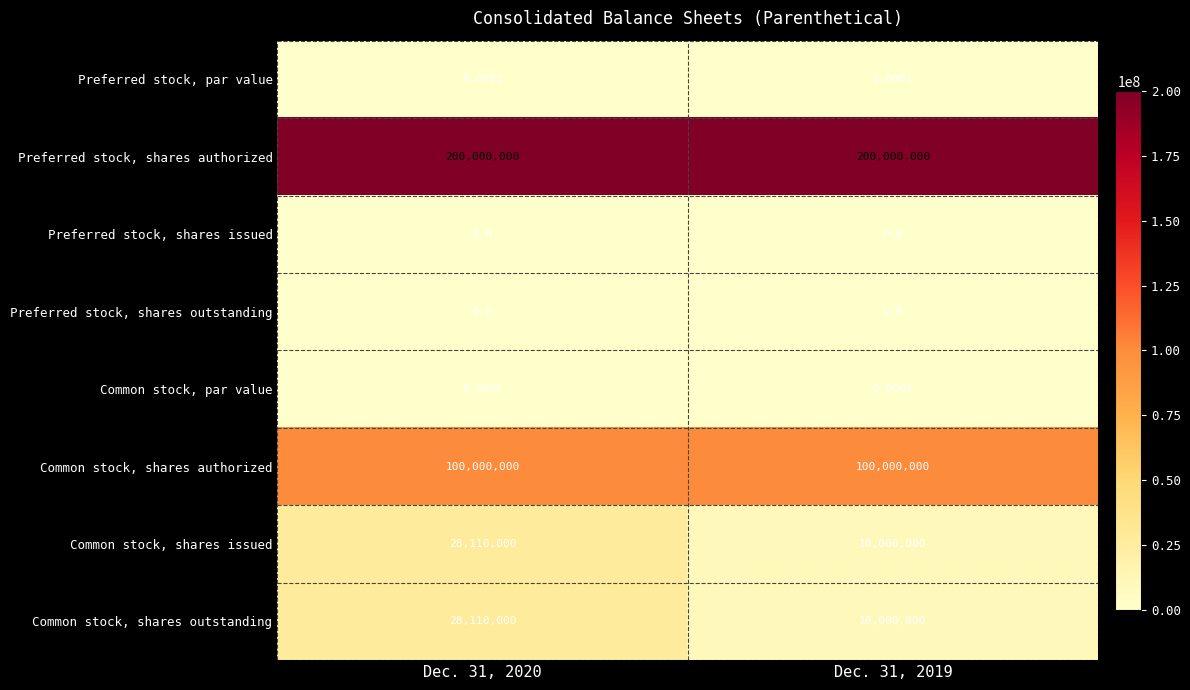

Which series has the largest total across all categories?

Preferred stock, shares authorized